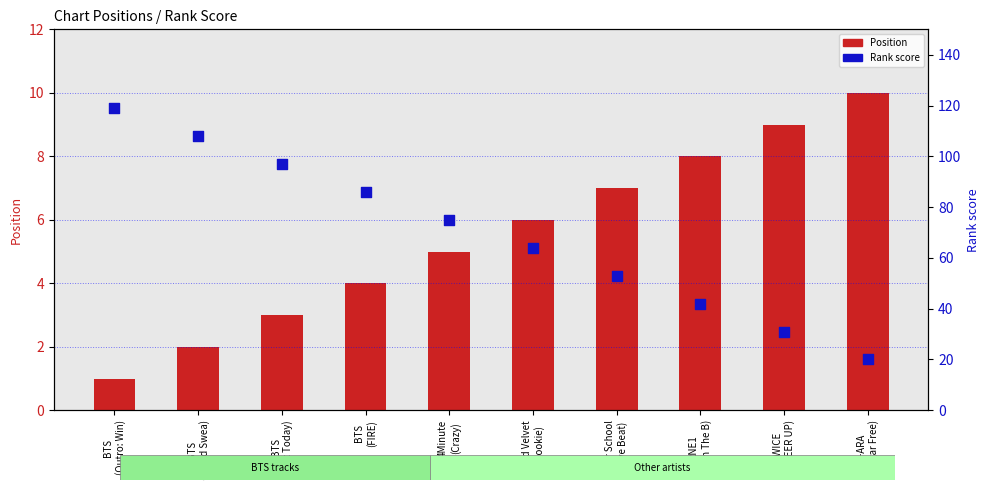

What are all the series names shown in the legend?

Position, Rank score